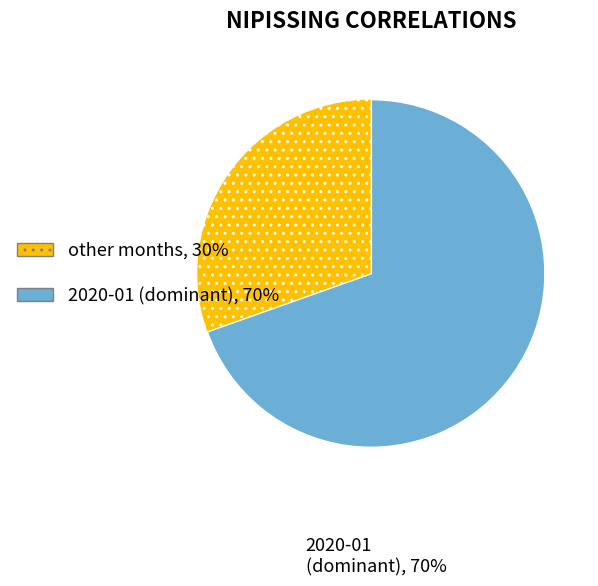

Is there a majority slice in this chart?

Yes